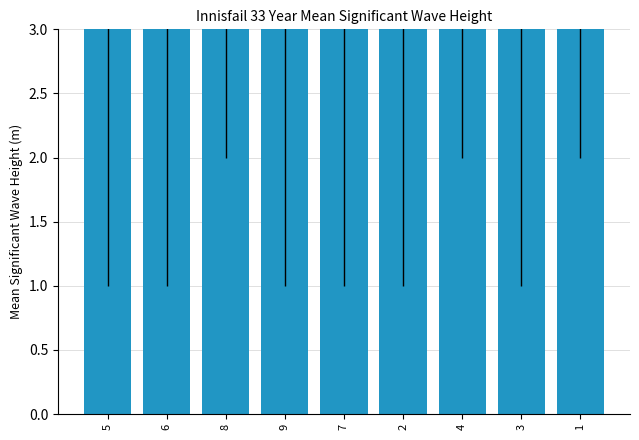

Reading left to right, extract all data points from this chart.

5.7	4.7	5.0	4.2	3.5	5.5	5.2	6.0	5.3